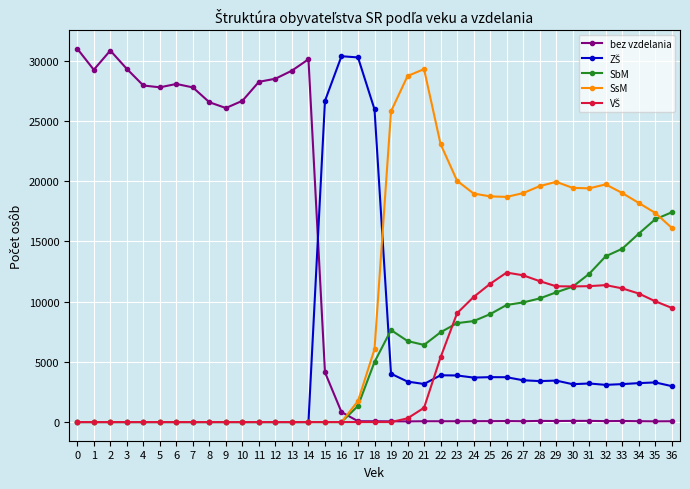

Between which two adjacent categories do SsM and bez vzdelania first intersect?

16 and 17